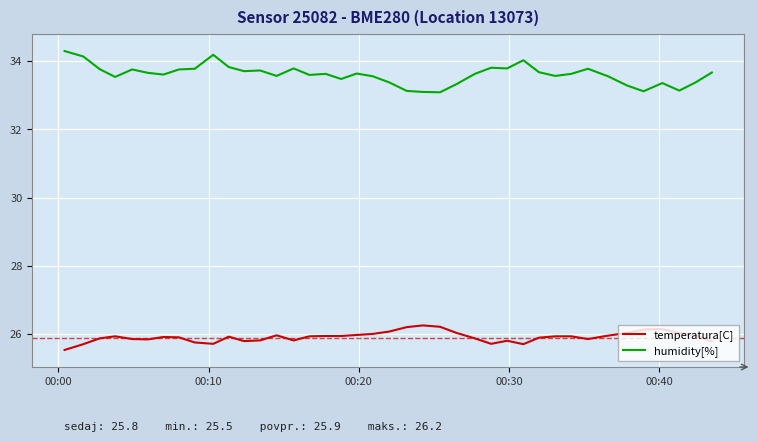

What is the difference between the maximum and minimum values in the temperatura[C] series?

0.7